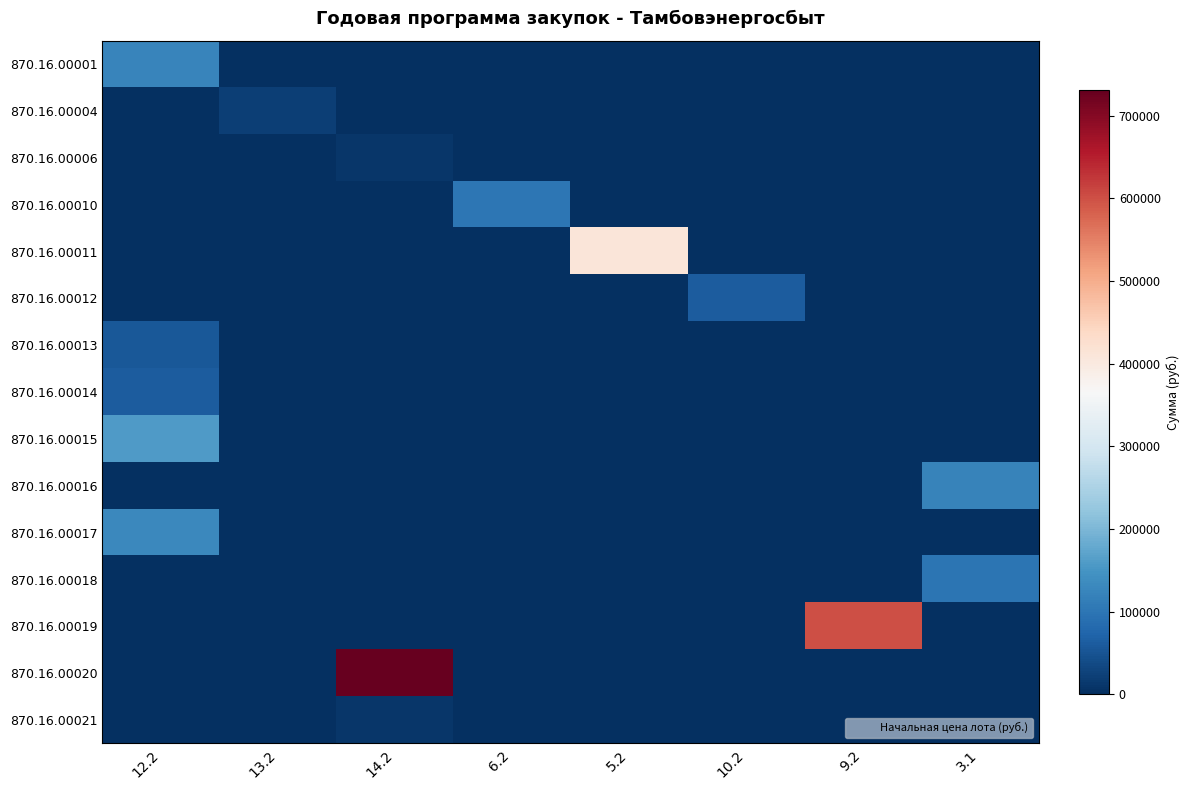

Which has a higher value, 13.2 or 14.2?

13.2